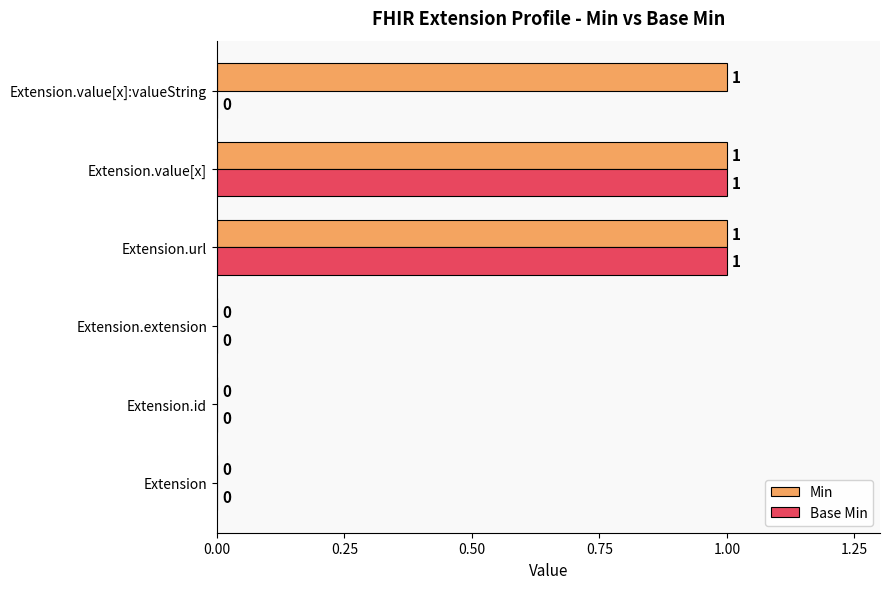

Is it true that Min equals 0 at Extension.id?

True